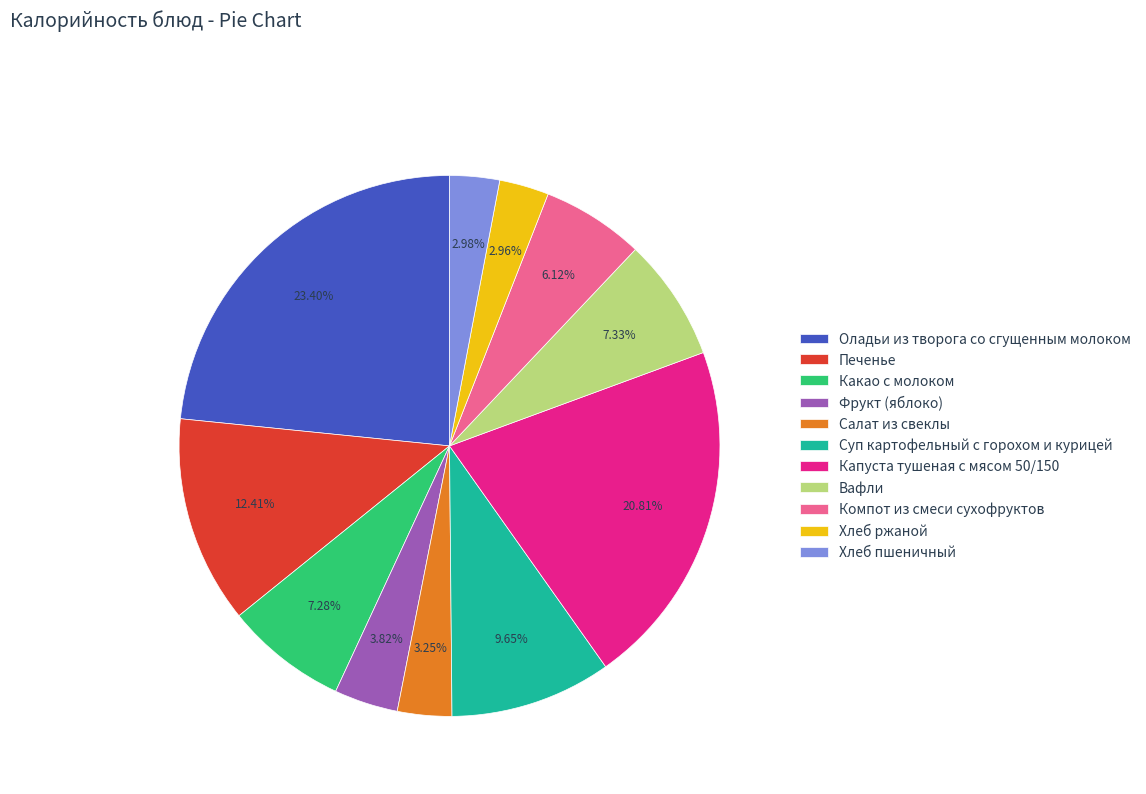

To the nearest percent, what portion does Какао с молоком represent?

7%